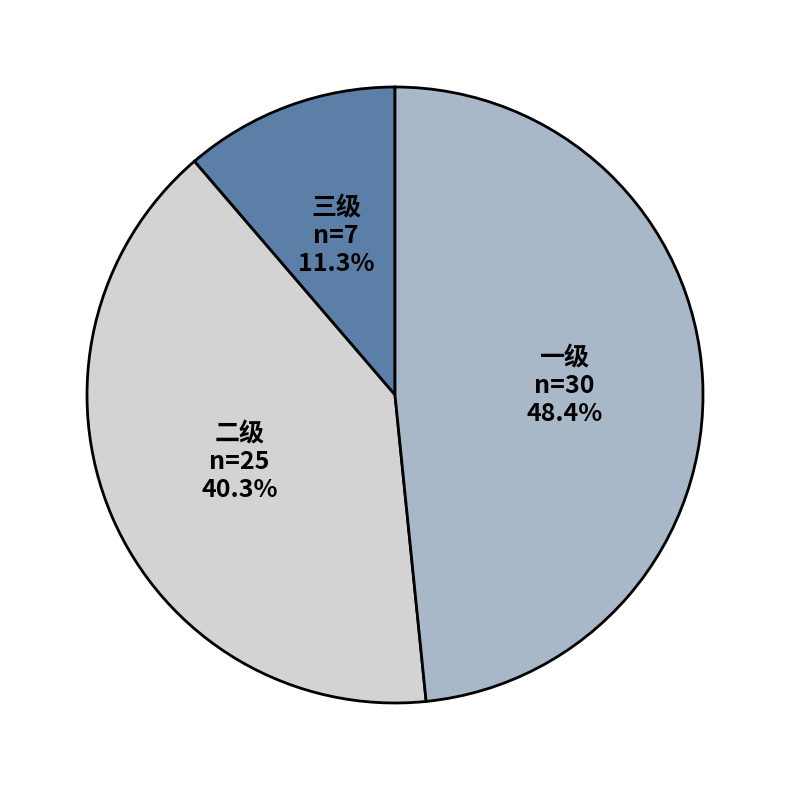

Is there a majority slice in this chart?

No